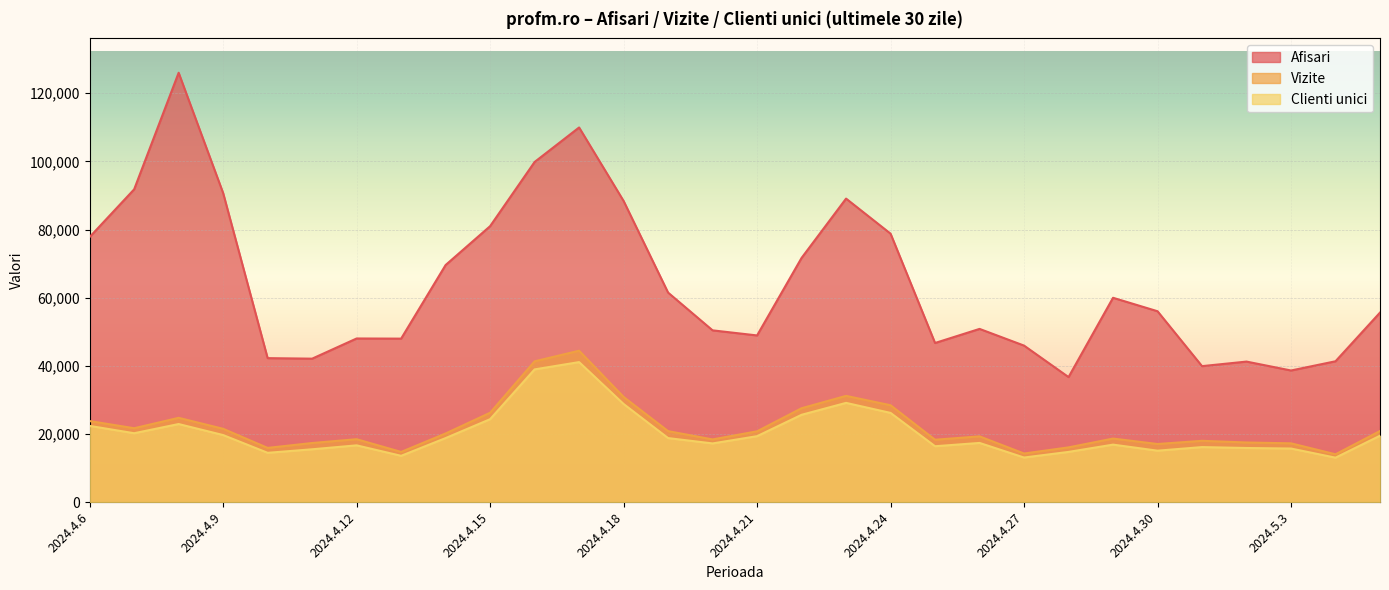

The value of Vizite at 2024.4.22 is 11773. True or false?

False